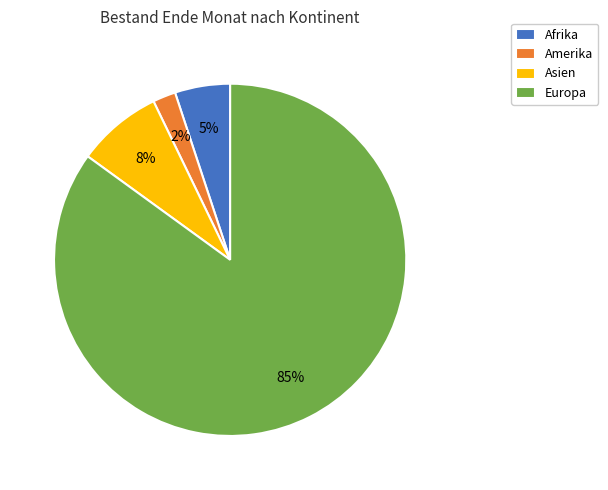

To the nearest percent, what portion does Asien represent?

8%